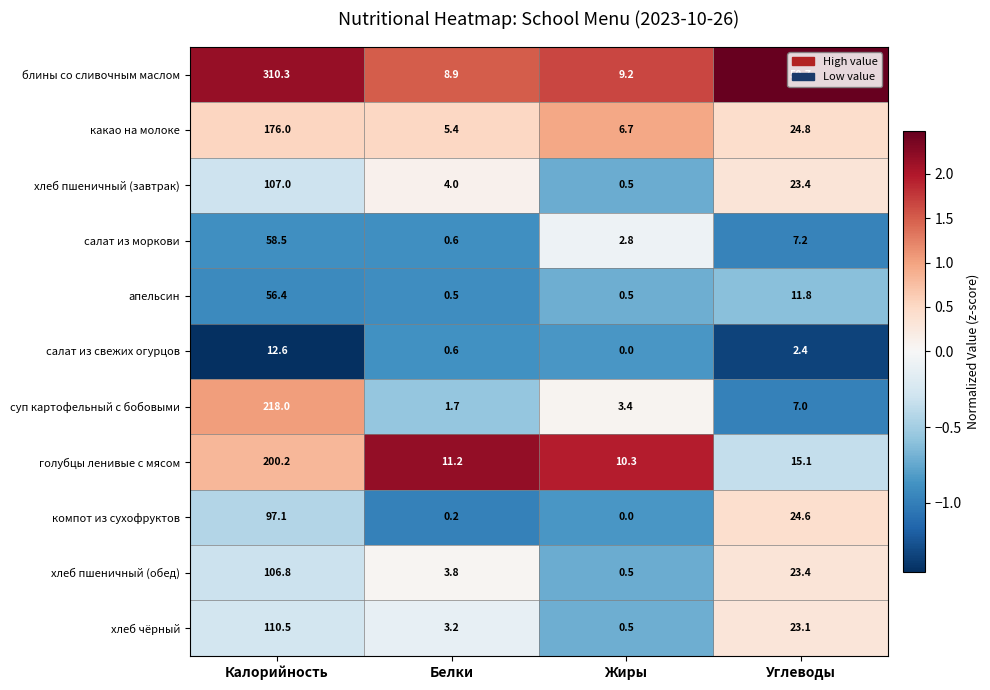

Between Белки and Углеводы, which series saw the biggest shift?

блины со сливочным маслом